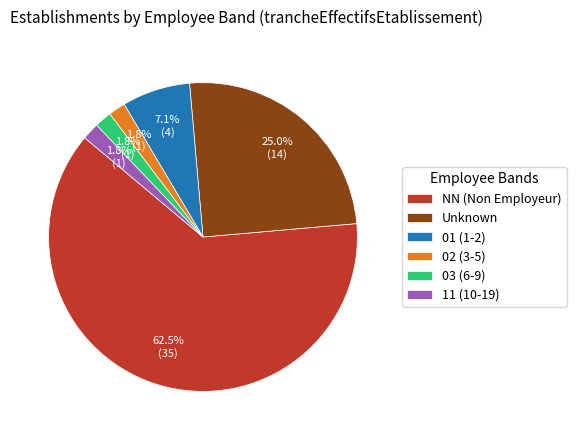

How many segments does this pie chart have?

6